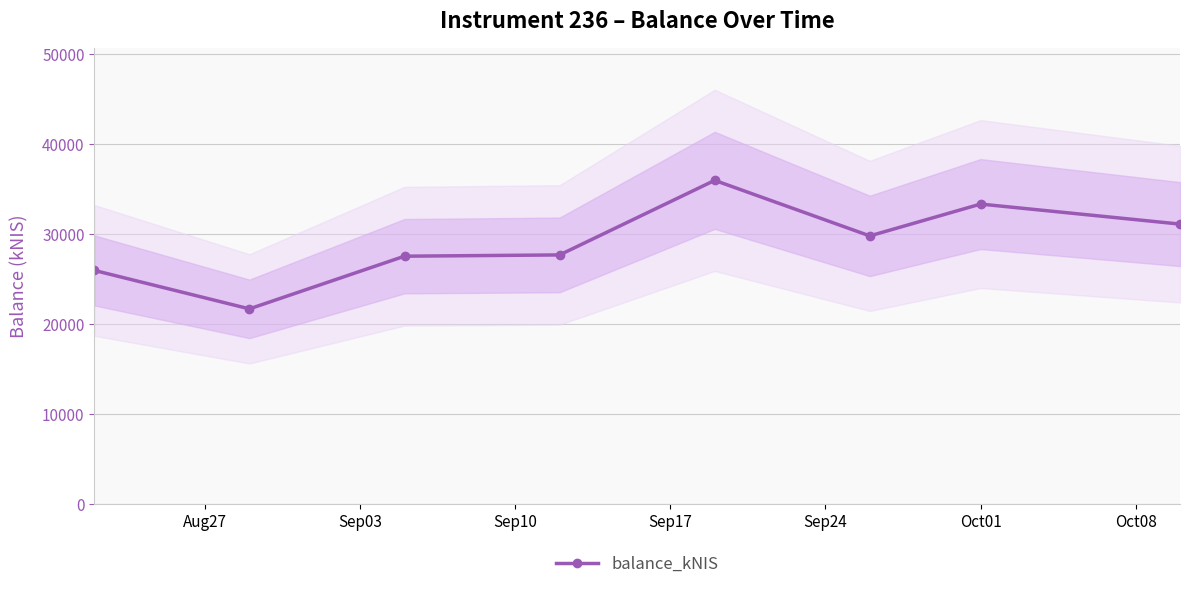

What is the minimum value shown in the chart?

21652.3